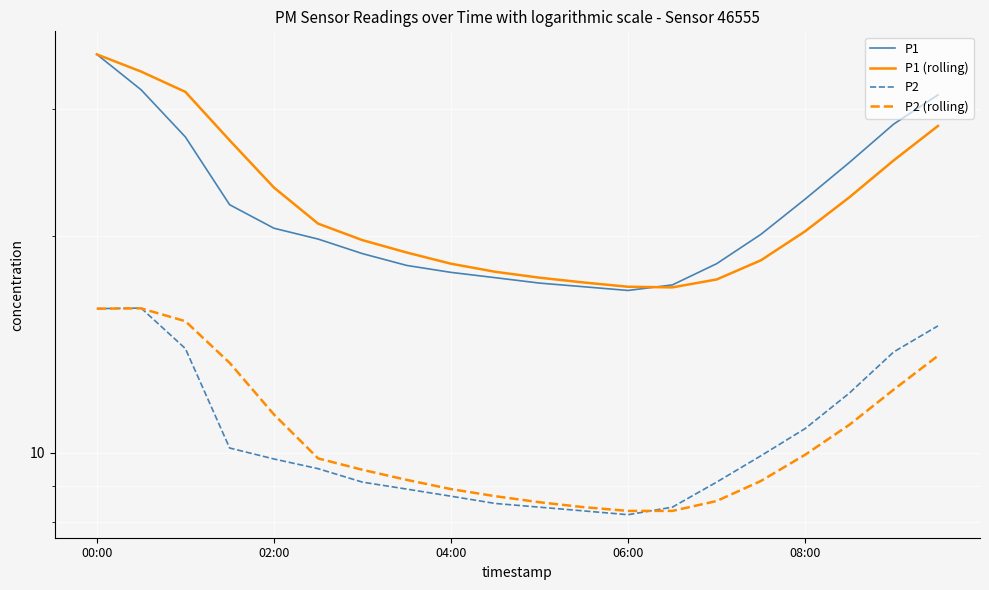

Between which two adjacent categories do P1 and P1 (rolling) first intersect?

12 and 13